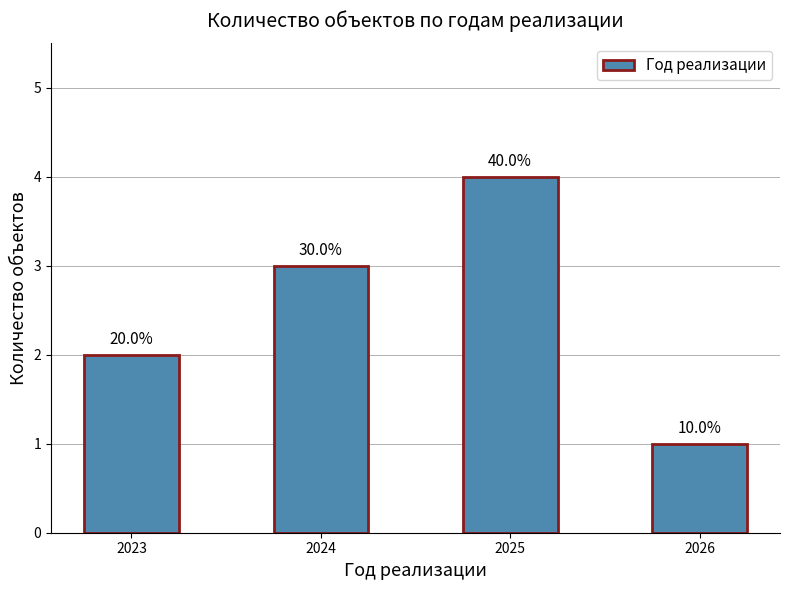

What is the value of the 4th bar from the left?

1